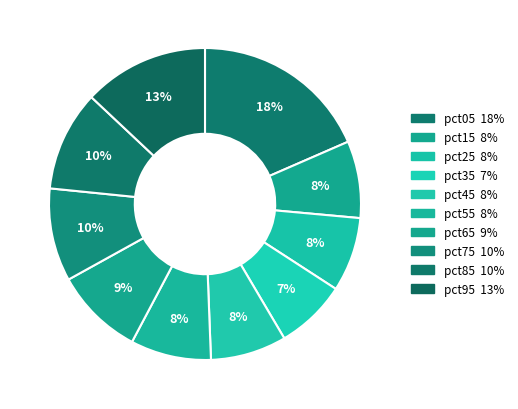

How many slices are in this pie chart?

10